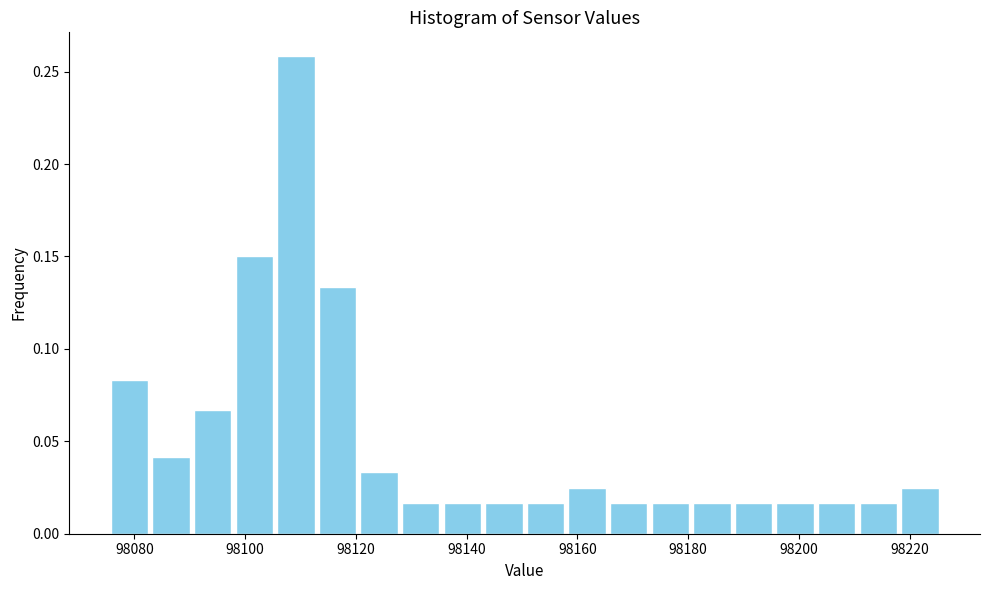

Around what value on the x-axis is the tallest bar? Give the approximate position of its centre, as read against the axis.

98110